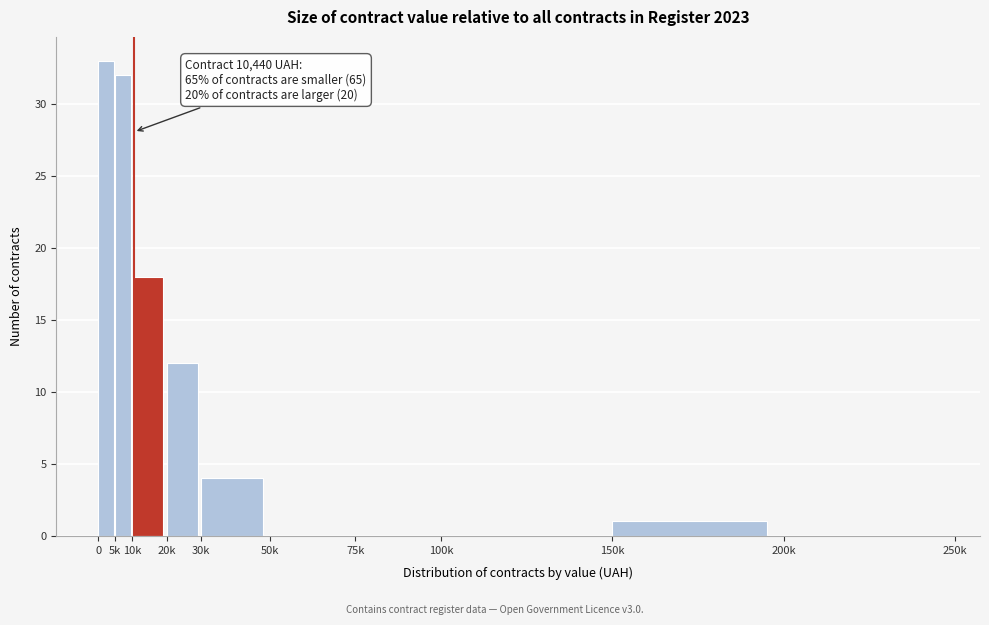

Reading right to left, transcribe all the data shown in this chart.

200k=0	150k=1	100k=0	75k=0	50k=0	30k=4	20k=12	10k=18	5k=32	0=33